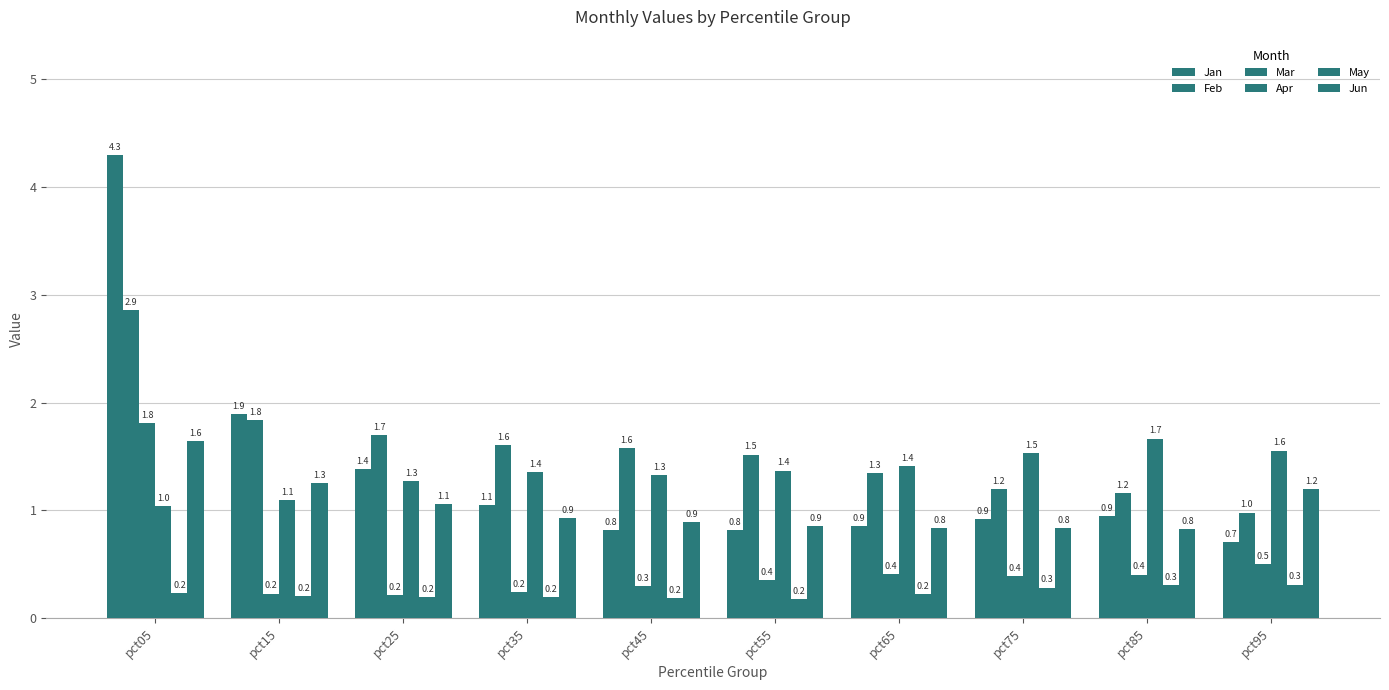

What is the spread (max minus min) of values at pct05?

4.1